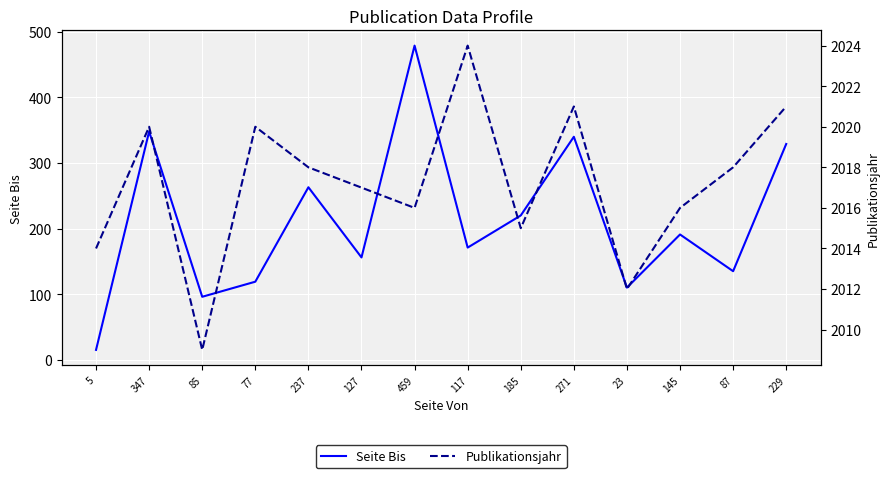

What is the label of the 9th point from the left?

185